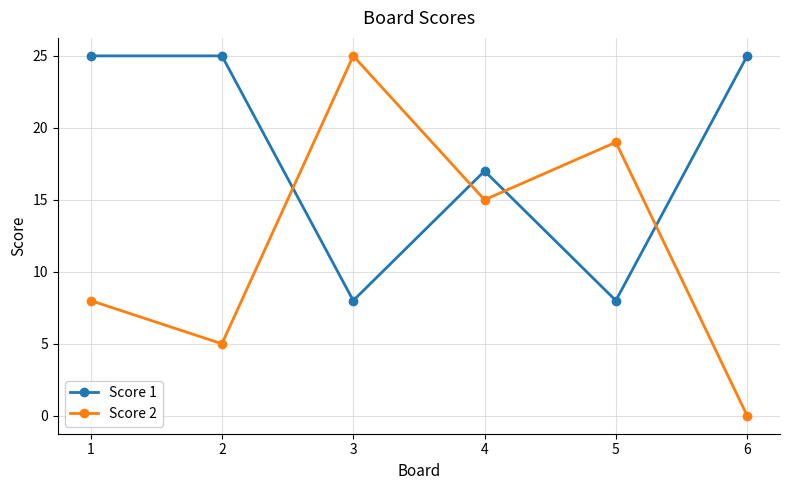

Does the chart have visible grid lines?

Yes